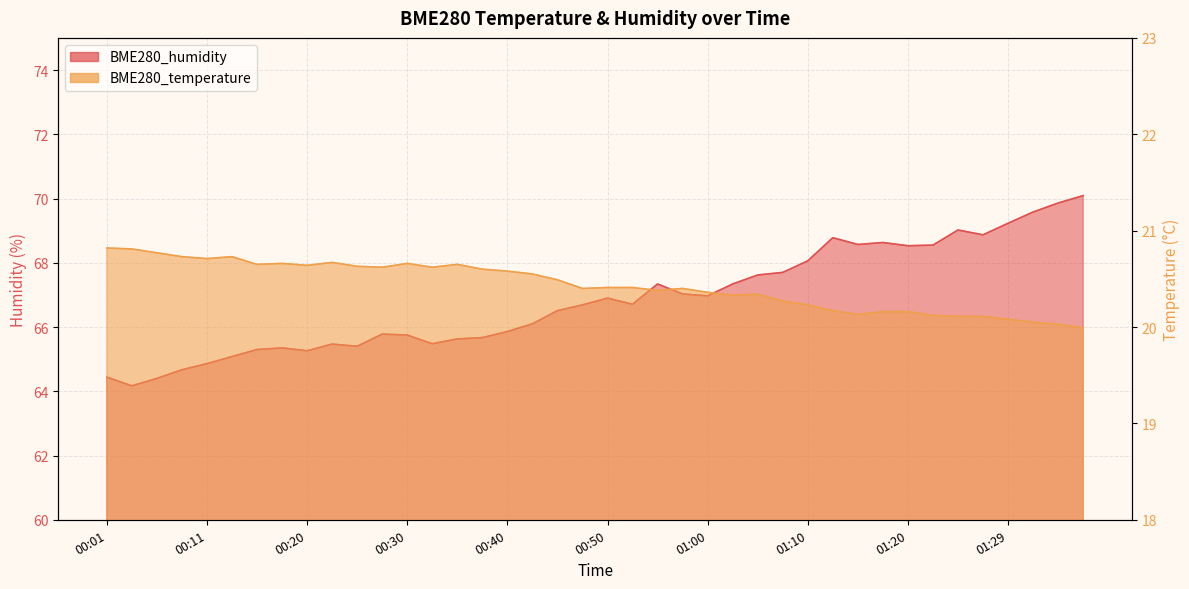

The value of BME280_temperature at 01:00 is 20.4. True or false?

True